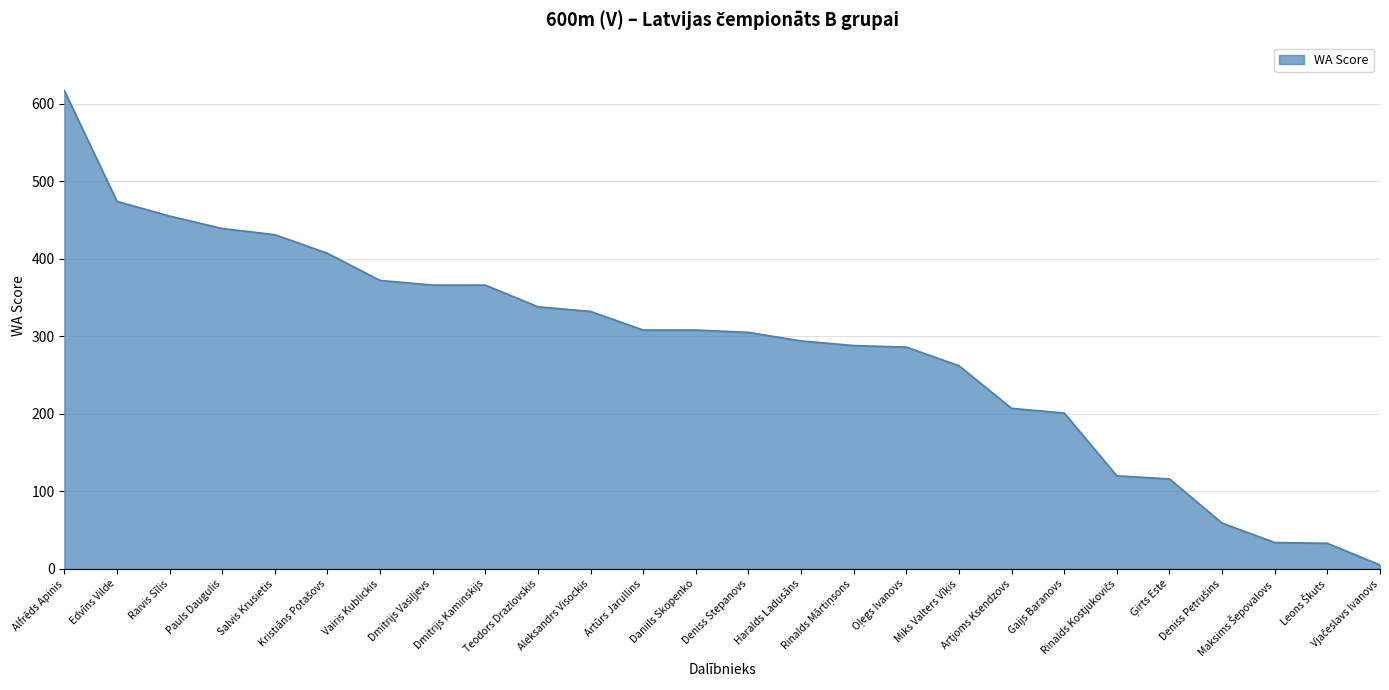

Does the chart display data point markers on the line(s)?

No